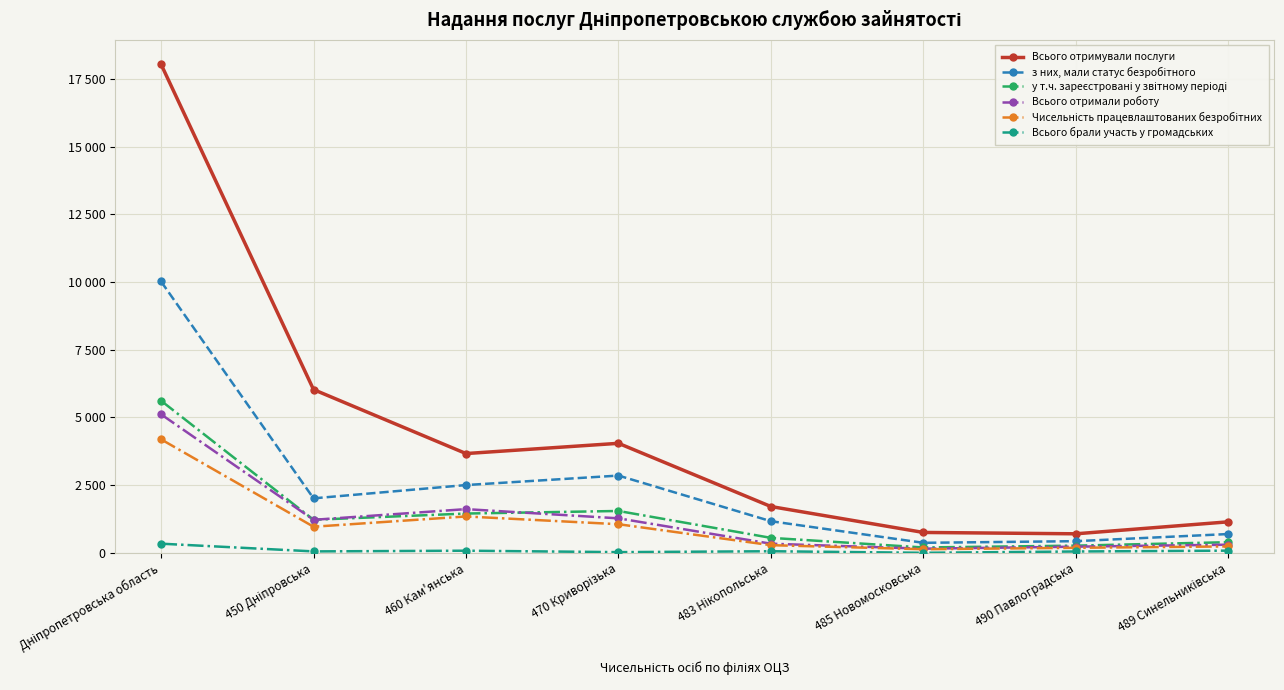

Is this an area chart (filled region under the line)?

No